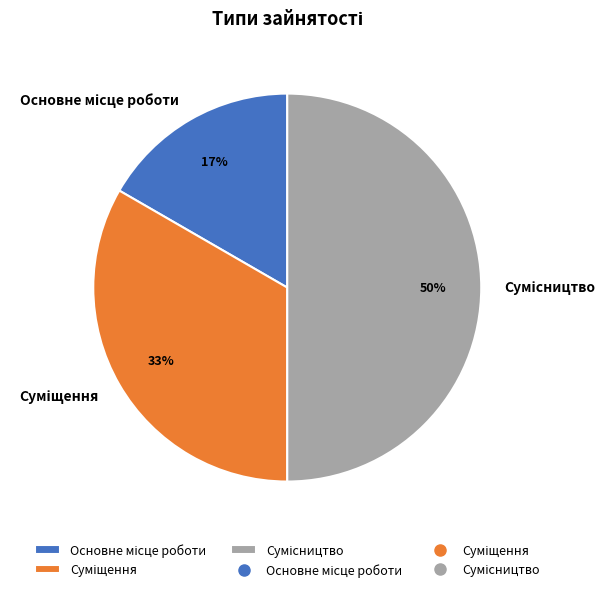

To the nearest percent, what is the average slice percentage?

33%